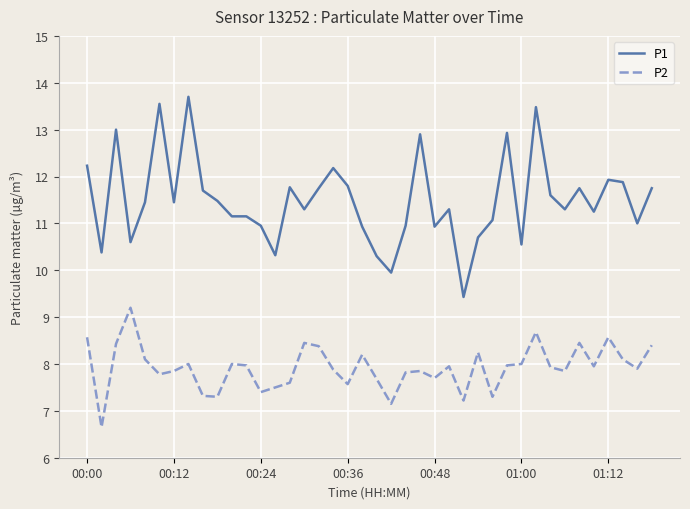

List the series in order of their peak value, highest first.

P1, P2